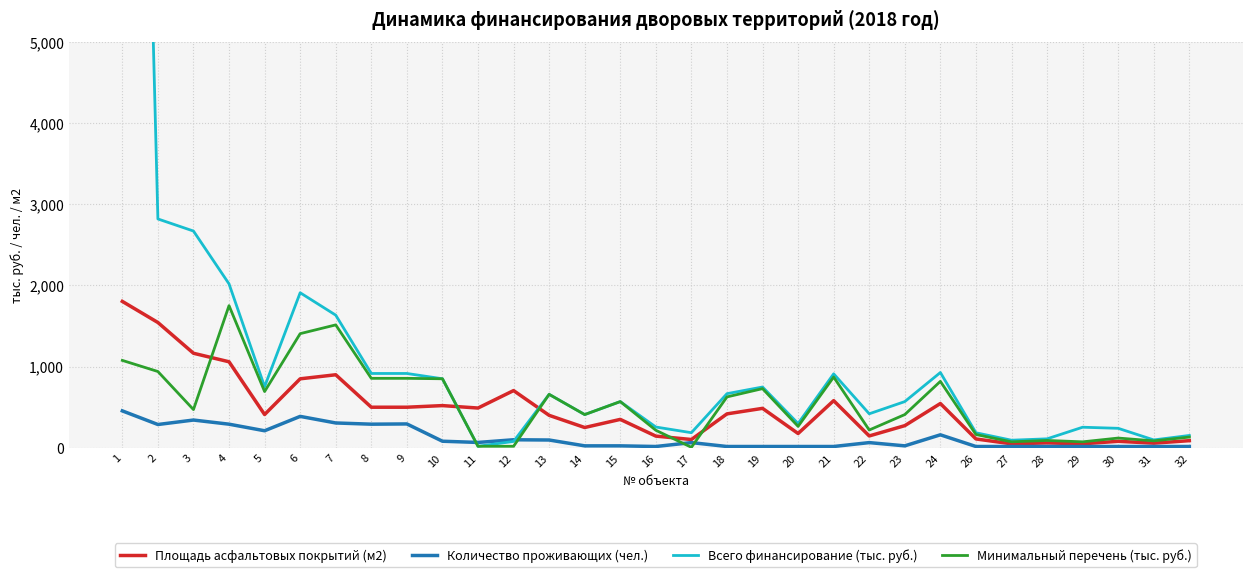

How many interior local valleys does the Минимальный перечень (тыс. руб.) series have?

9